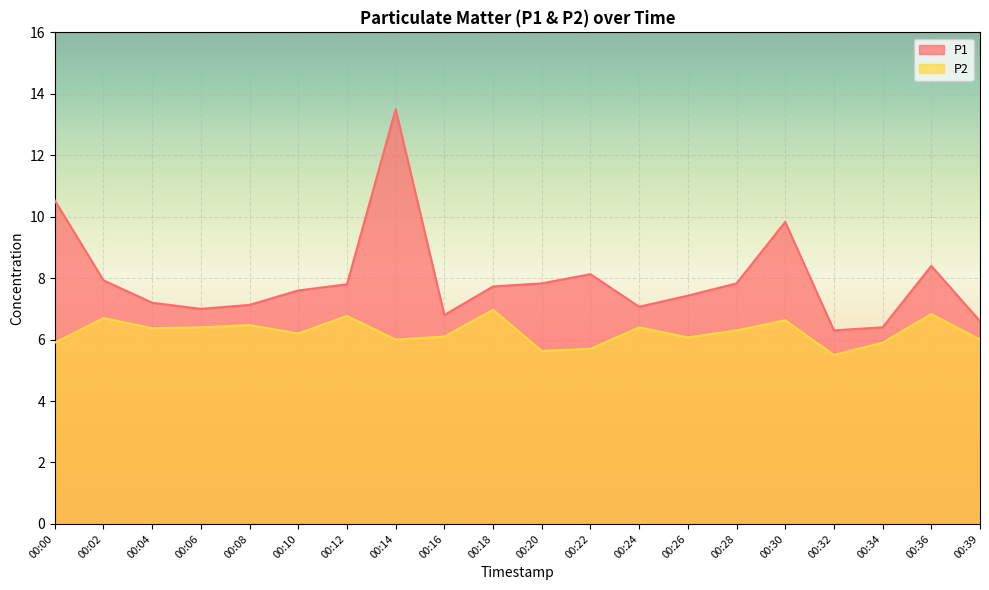

True or false: P1 and P2 intersect in this chart.

False